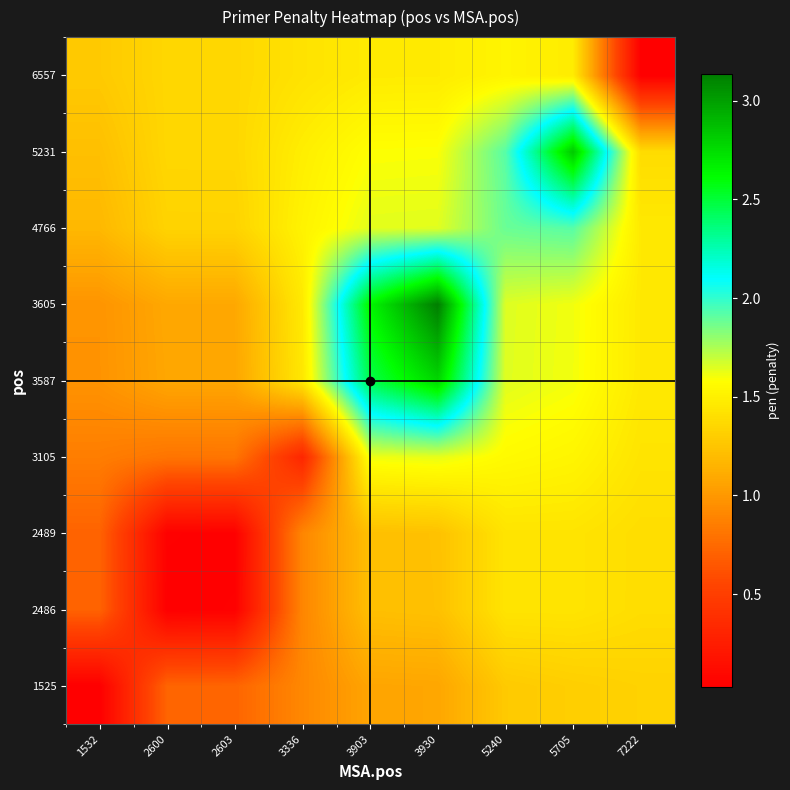

Which has a higher value, 2600 or 2603?

2603